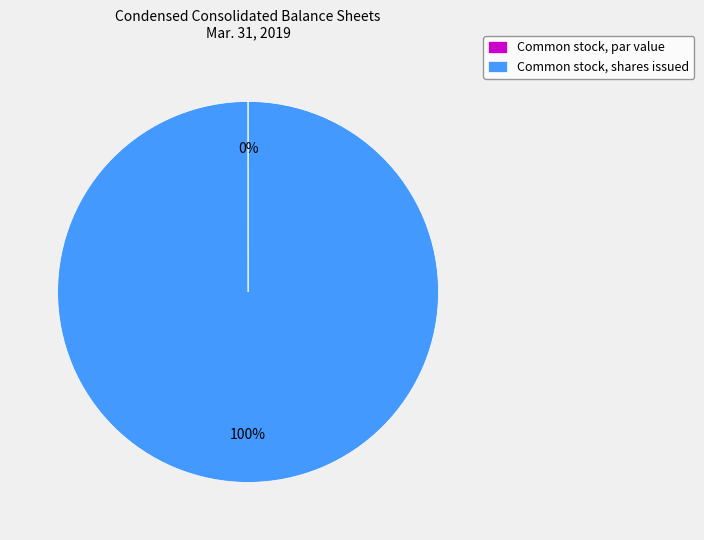

Which category has the biggest portion of the pie?

Common stock, shares issued